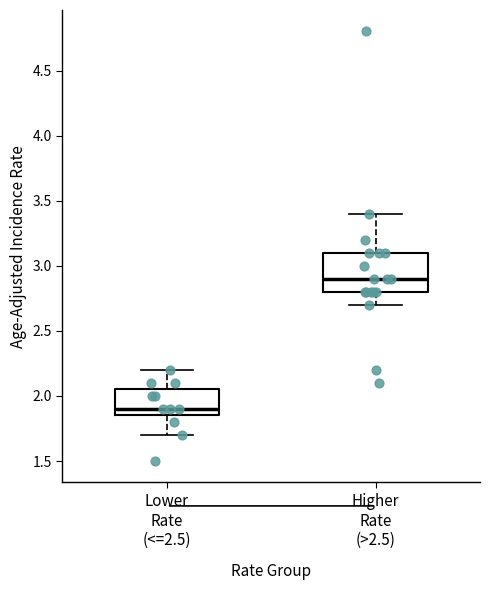

Which box is the tallest, from its lower edge to its upper edge?

Higher Rate (>2.5)